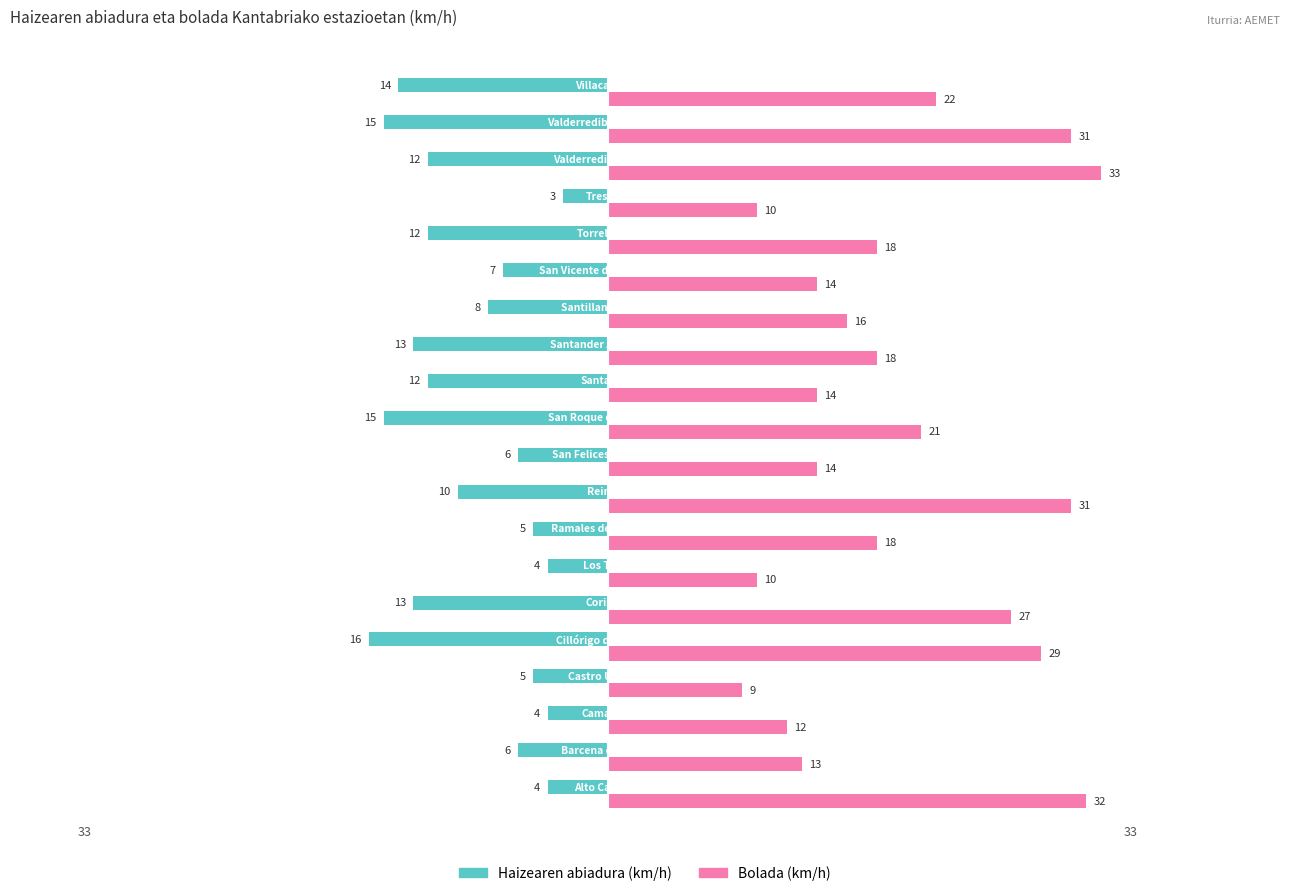

At how many categories does at least one series exceed 2?

20